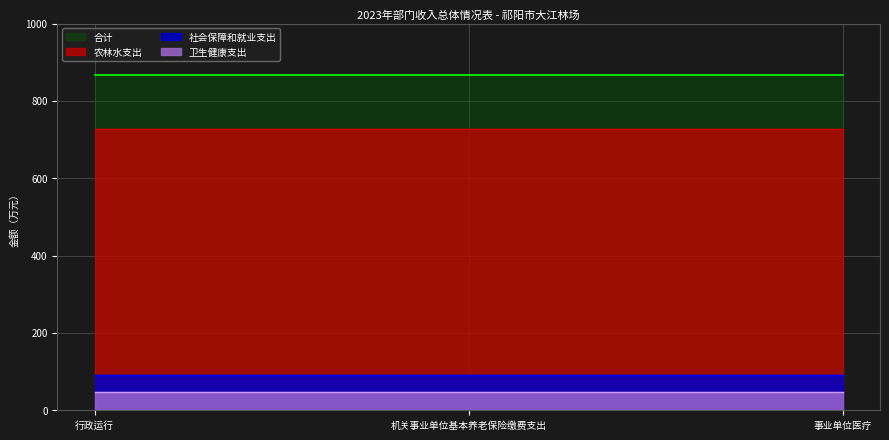

How many distinct data groups are displayed?

4